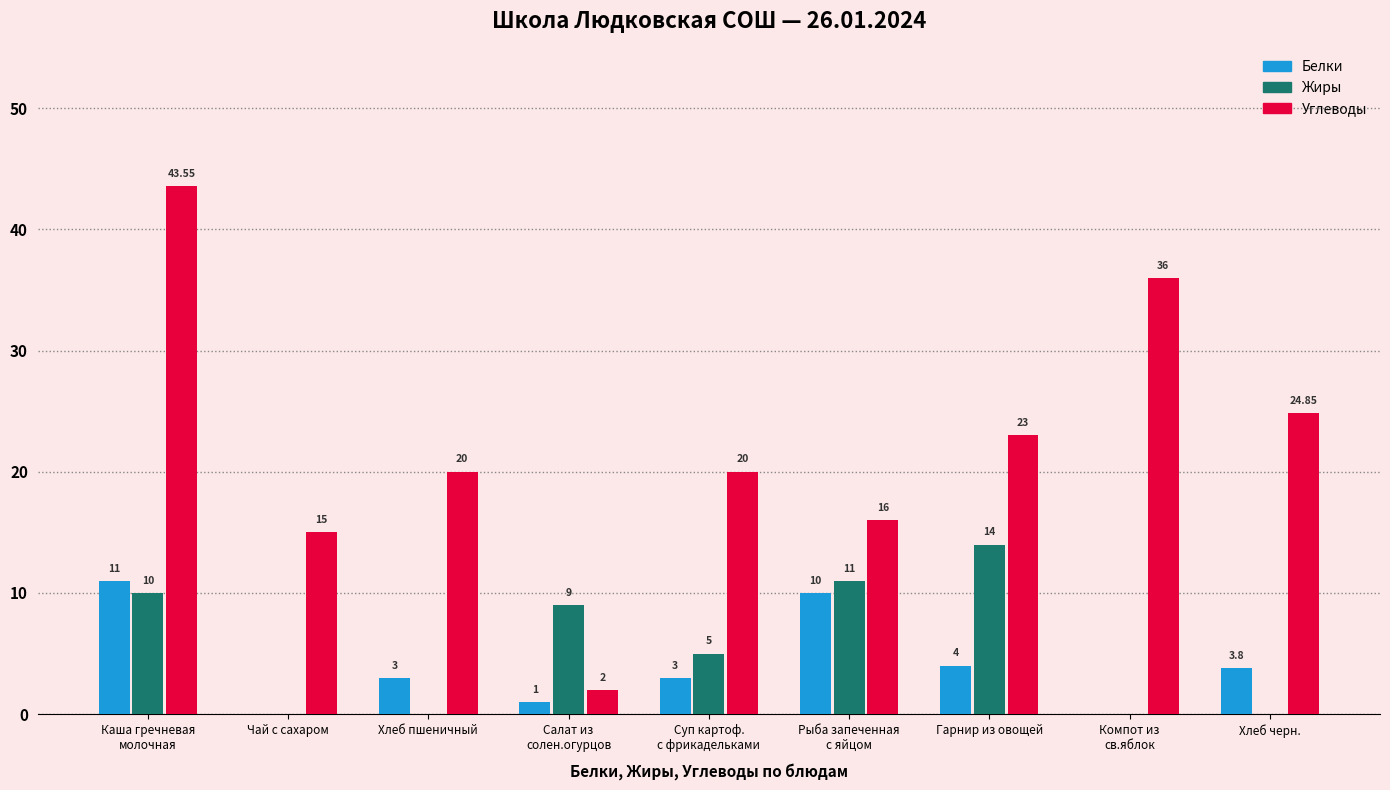

What is the average value of the Белки series?

4.0